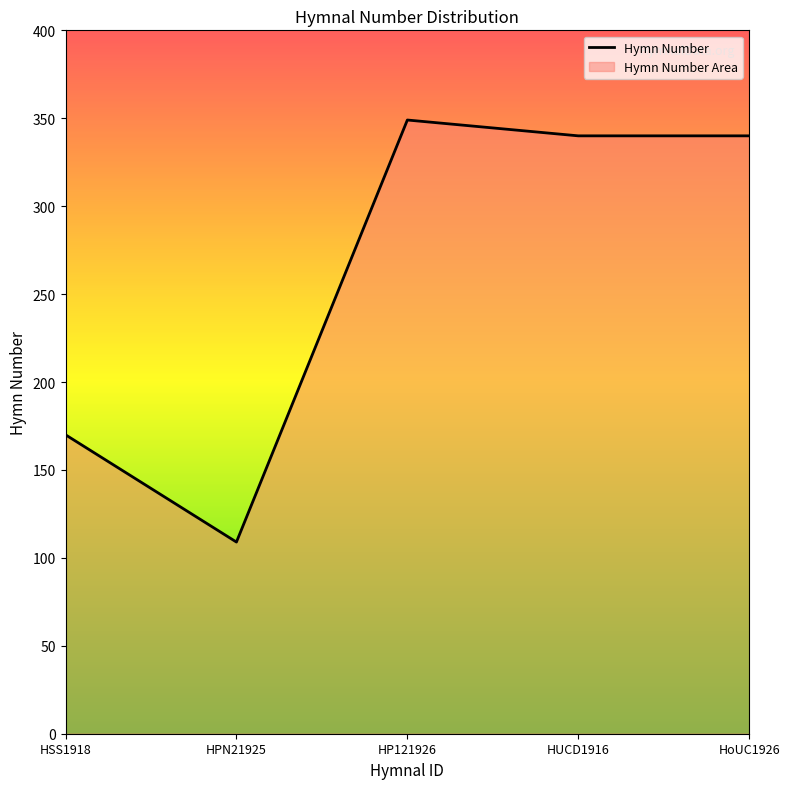

Where is the first local minimum?

HPN21925